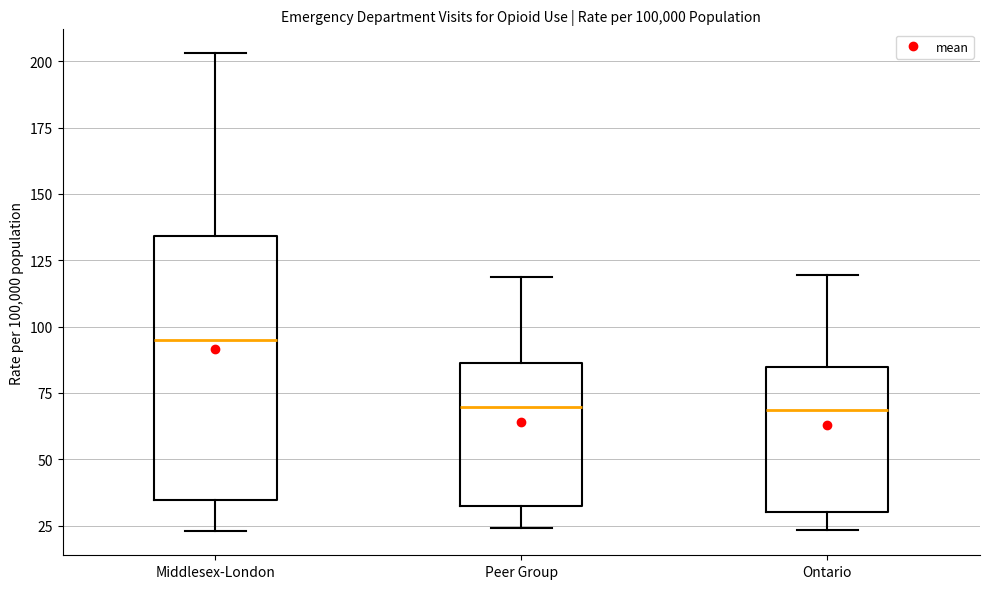

Comparing the boxes themselves (not the whiskers), which one is the tallest?

Middlesex-London